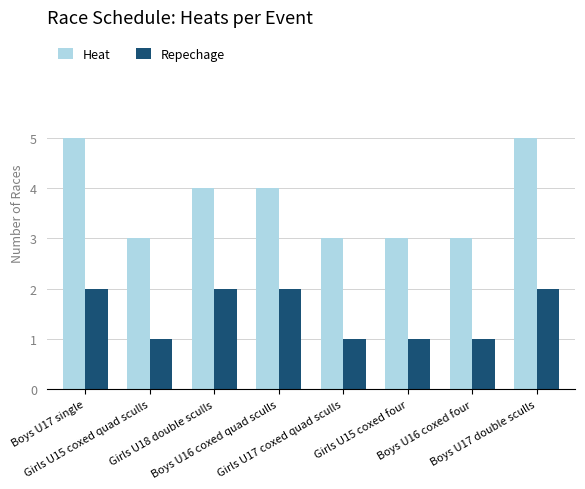

Rank the series by their average value, from highest to lowest.

Heat, Repechage